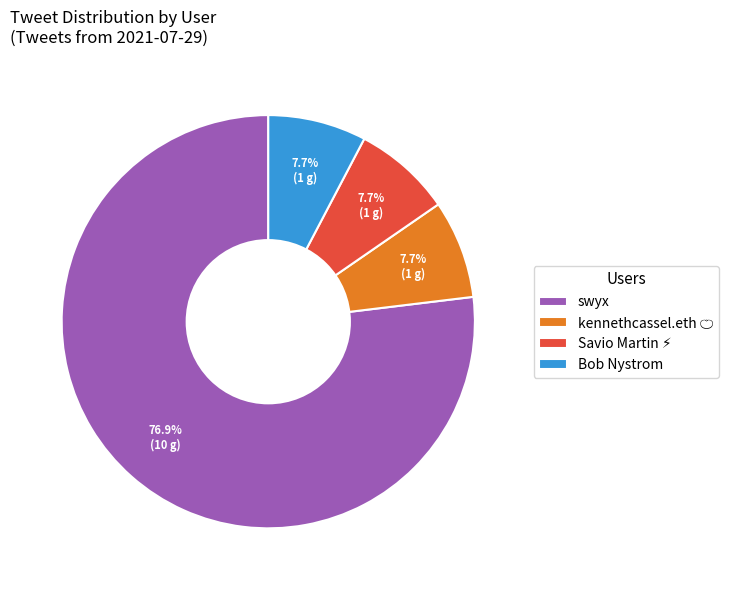

What portion of the pie excludes Bob Nystrom?

92.3%